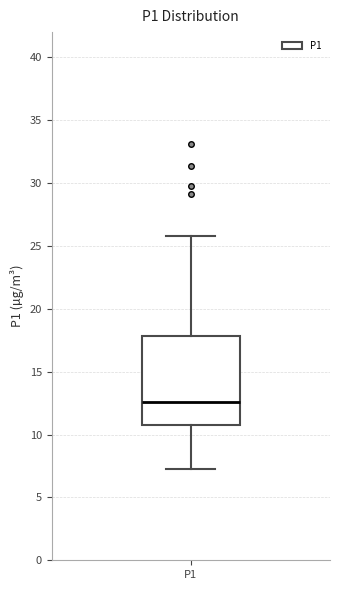

Read this box plot against the y-axis: the position of the median line, the range covered by the box, and the ends of both whiskers. The values are not printed on the chart, so give them approximately, as read against the axis.

median 12.5, box 10.5 to 18.0, whiskers 7.5 to 26.0